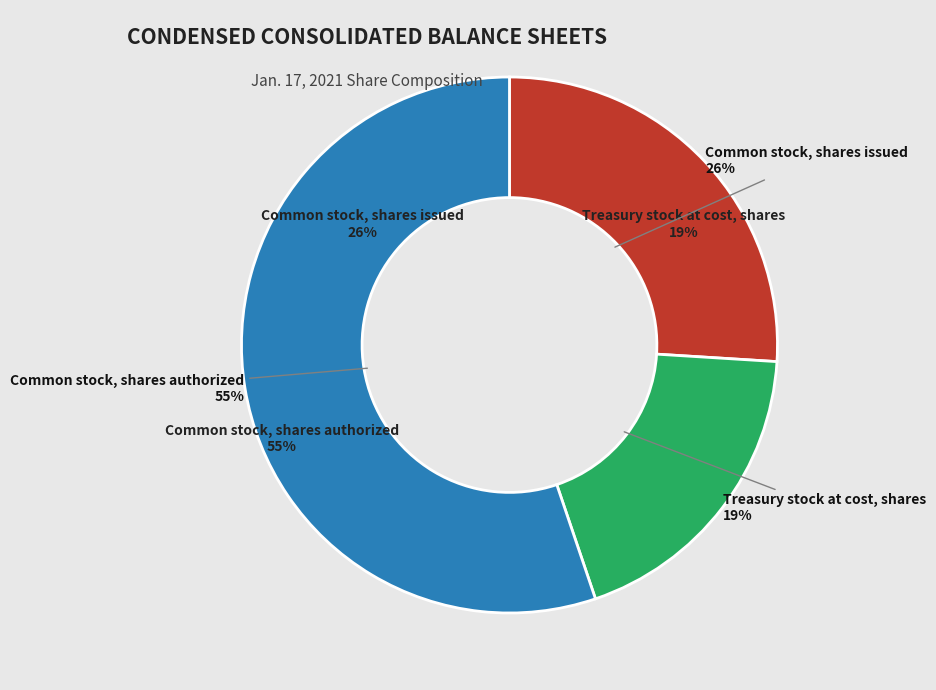

How many slices are in this pie chart?

3